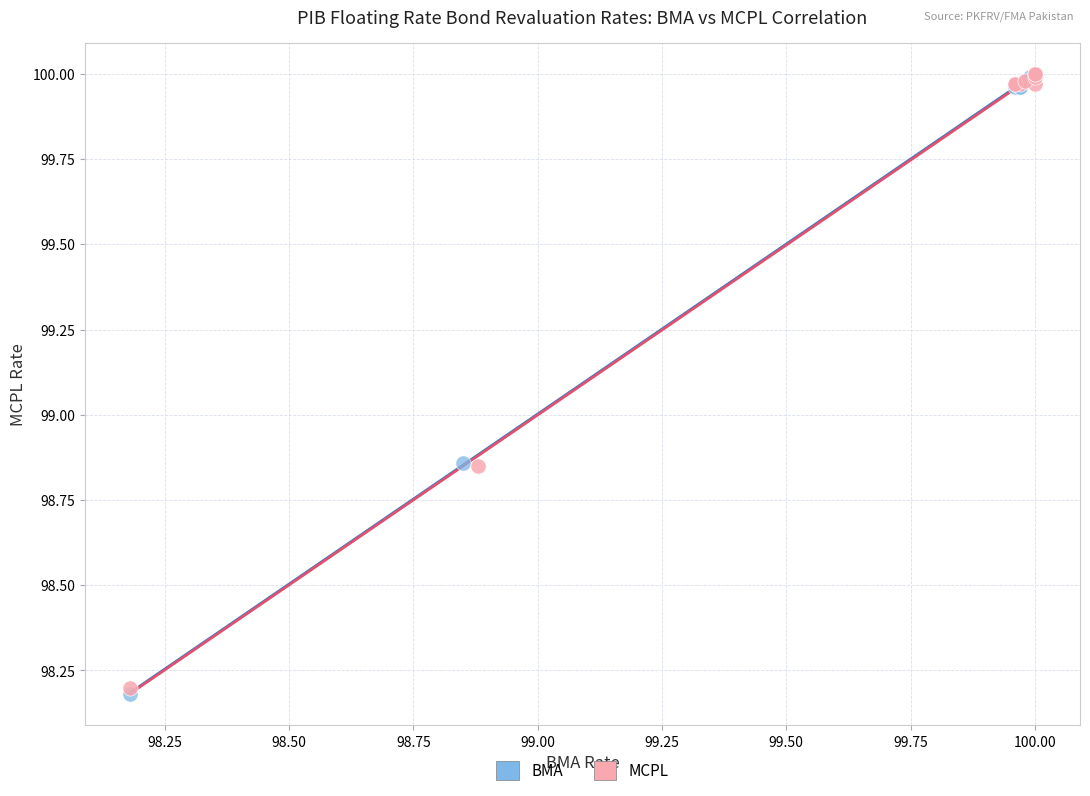

Which series has the widest spread of Y values?

BMA